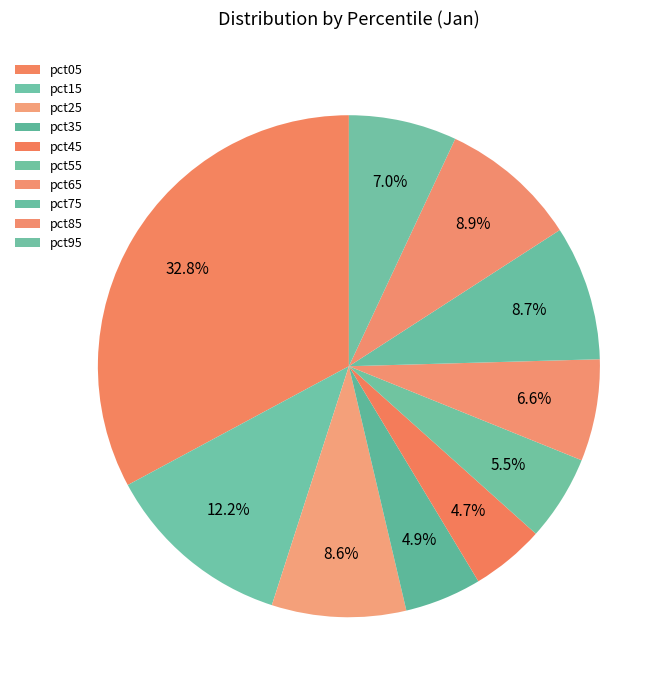

How many slices are in this pie chart?

10